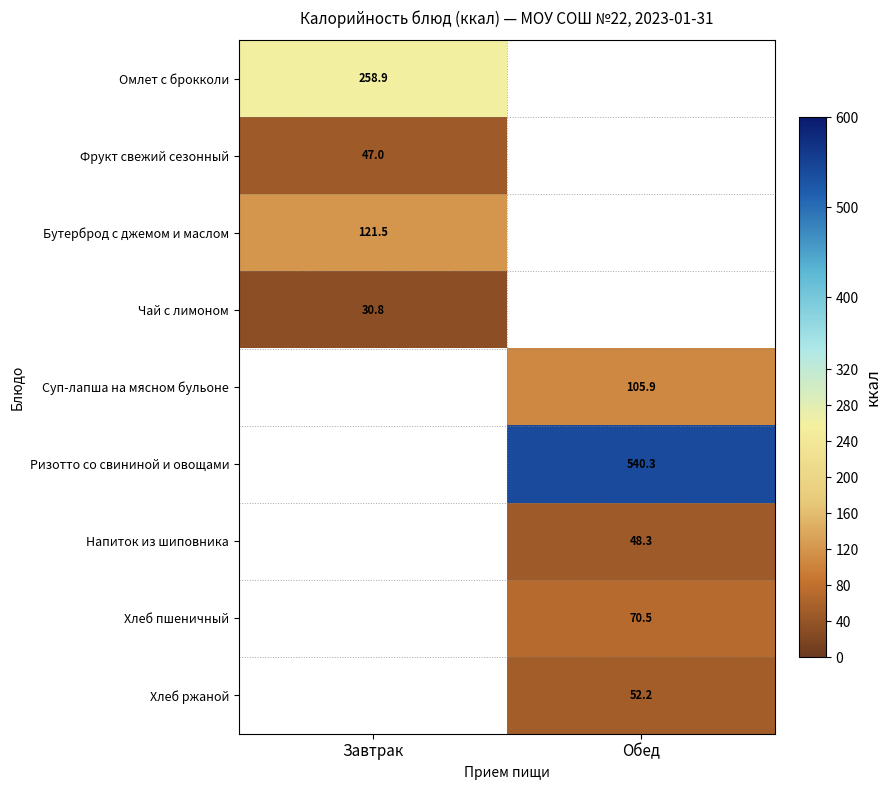

Is the value of Чай с лимоном at Завтрак greater than the value of Суп-лапша на мясном бульоне at Обед?

No